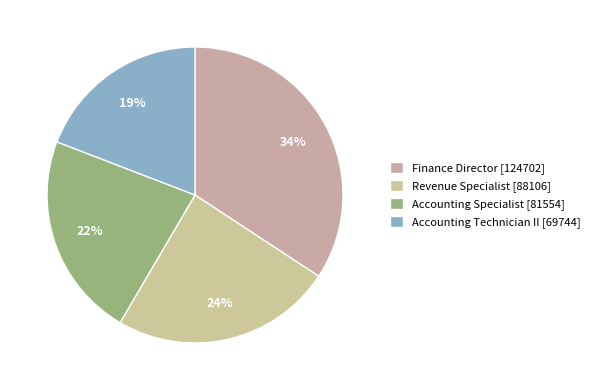

True or false: Finance Director accounts for 19% of the total.

False